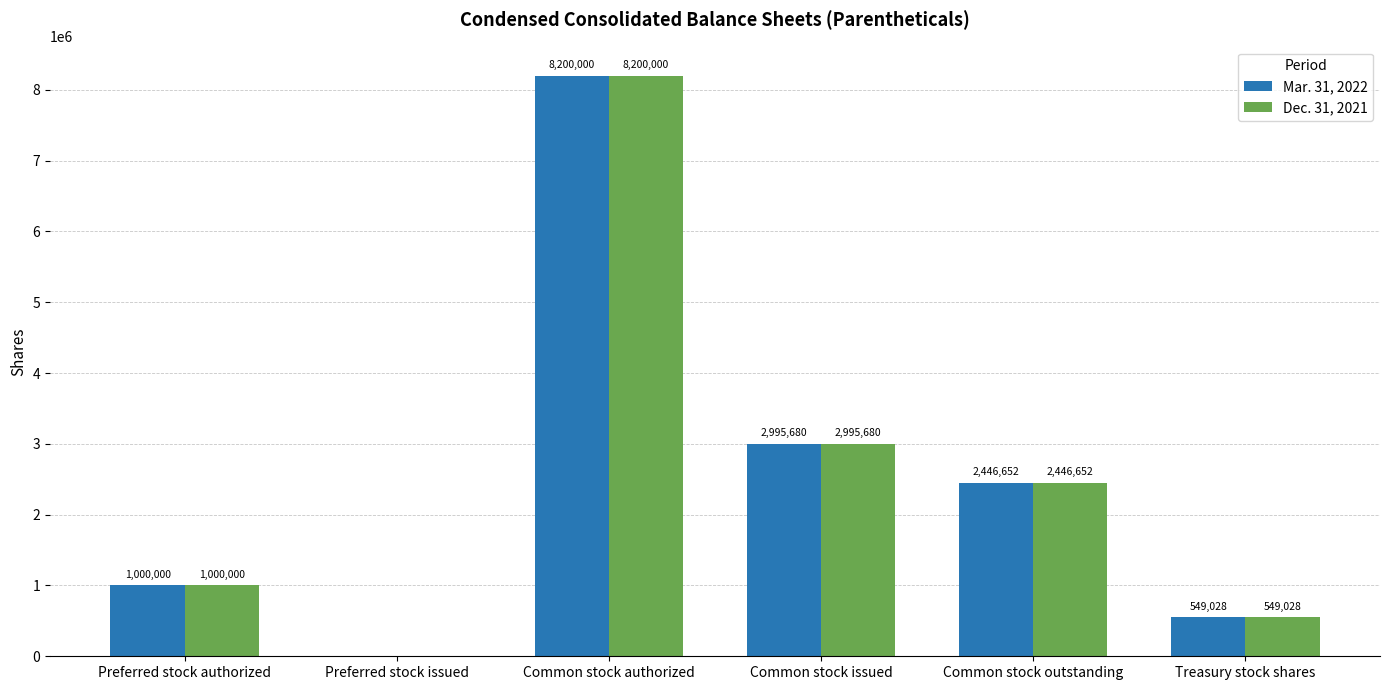

What is the total value across all series at Common stock issued?

5991360